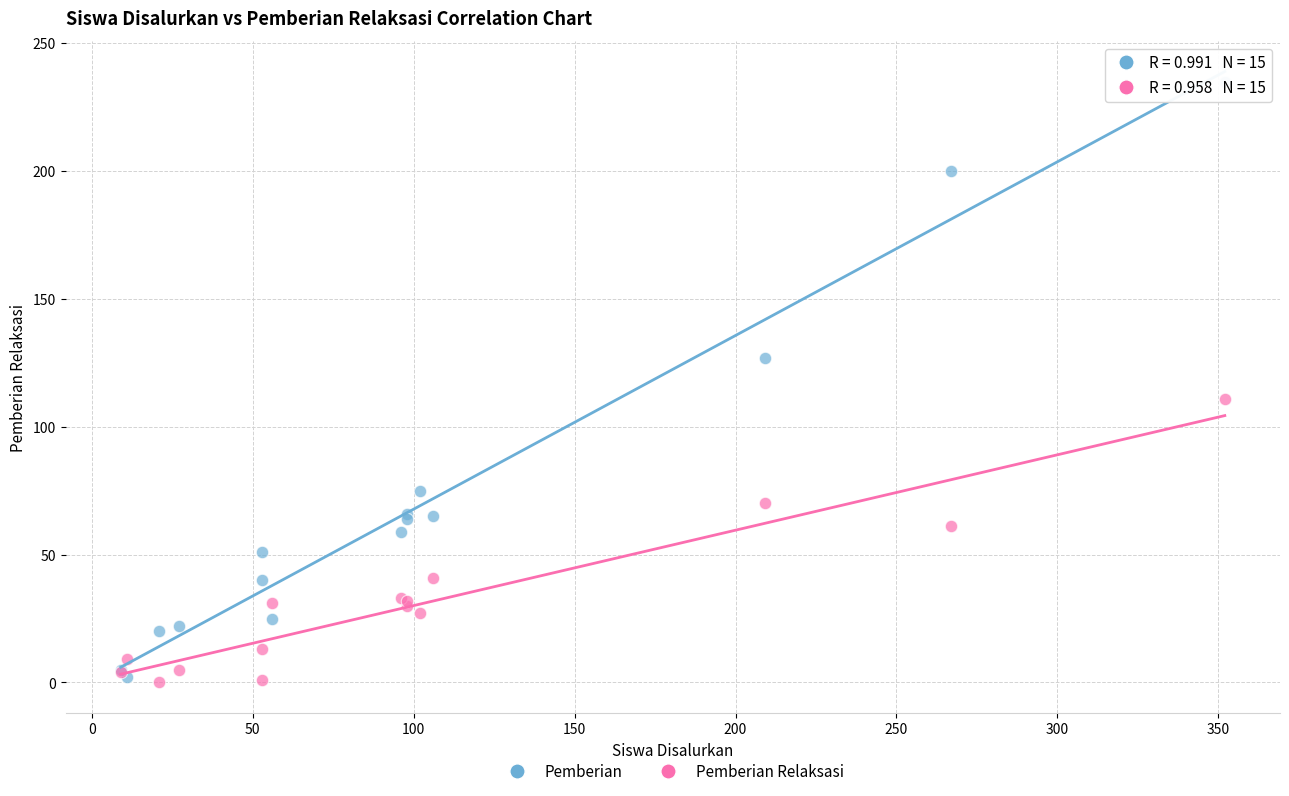

Which series contains the highest Y value?

Pemberian